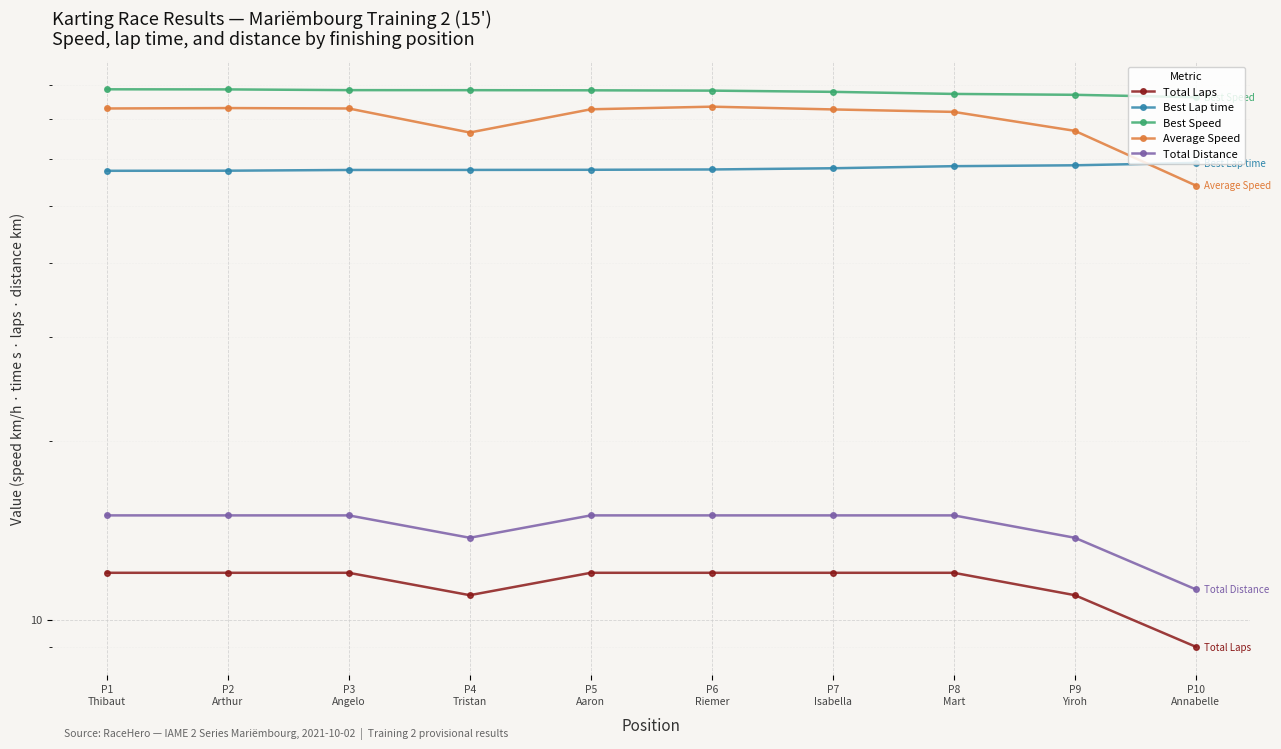

Rank the categories by Total Laps value from lowest to highest.

P10
Annabelle, P4
Tristan, P9
Yiroh, P1
Thibaut, P2
Arthur, P3
Angelo, P5
Aaron, P6
Riemer, P7
Isabella, P8
Mart